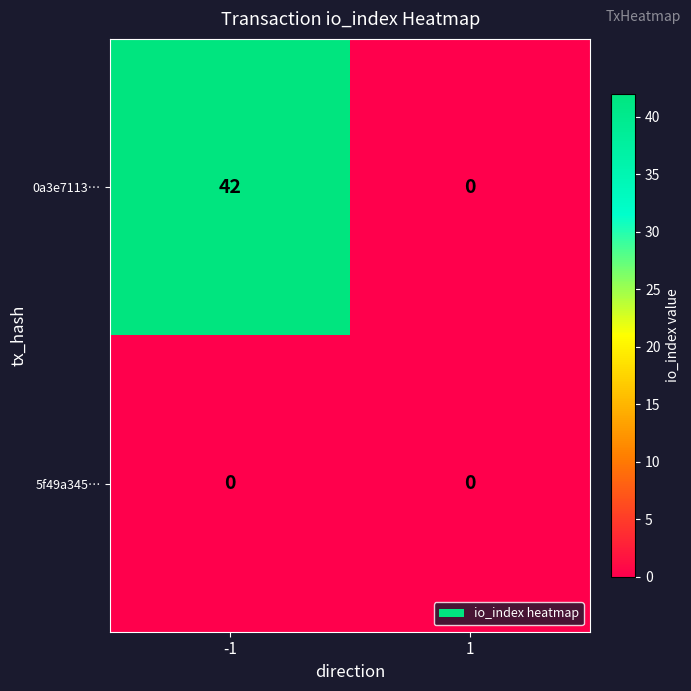

Is it true that 0a3e7113… equals 42 at -1?

True